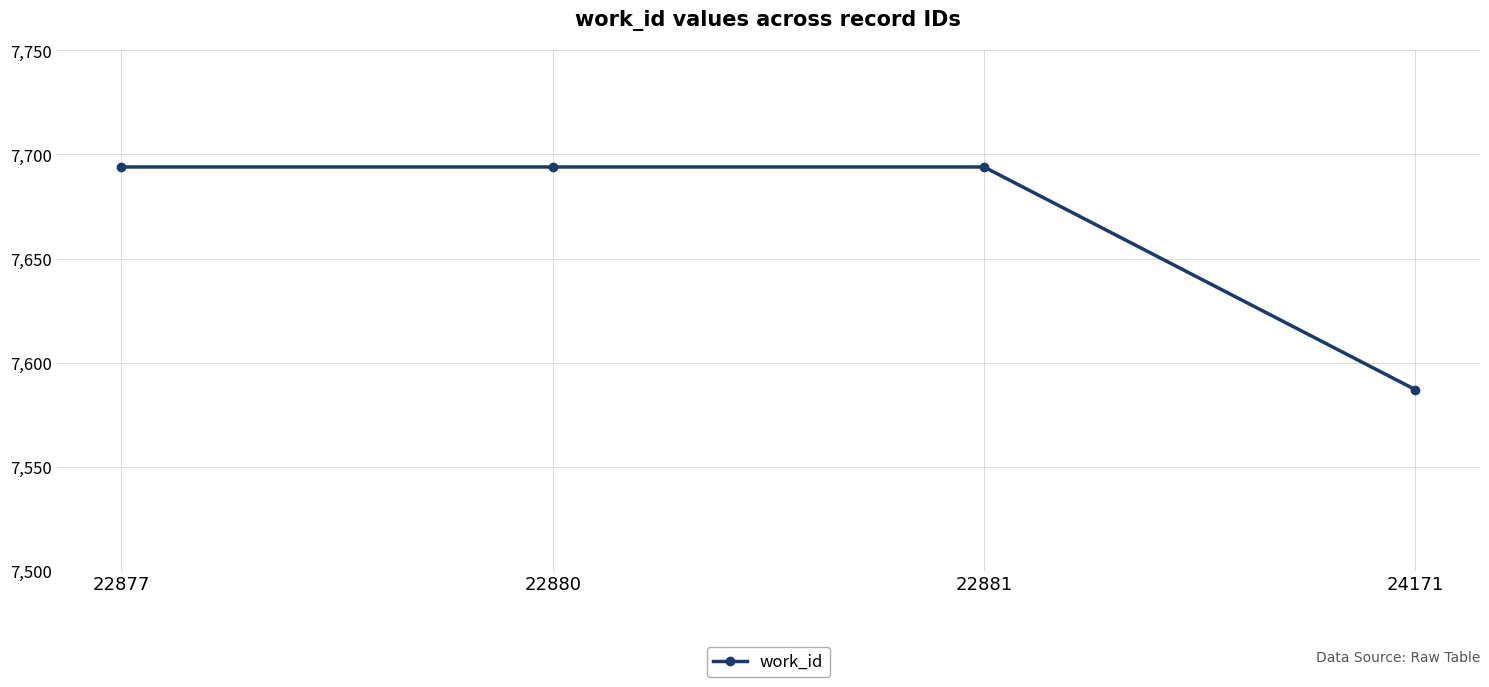

What is the average value?

7667